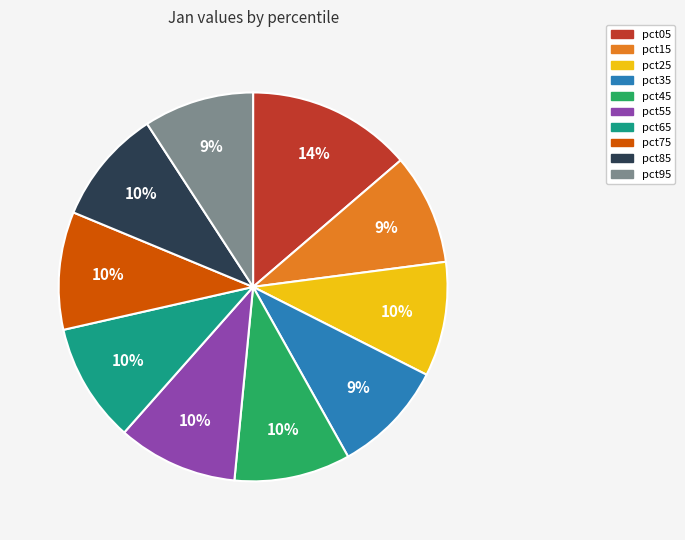

How many slices are in this pie chart?

10